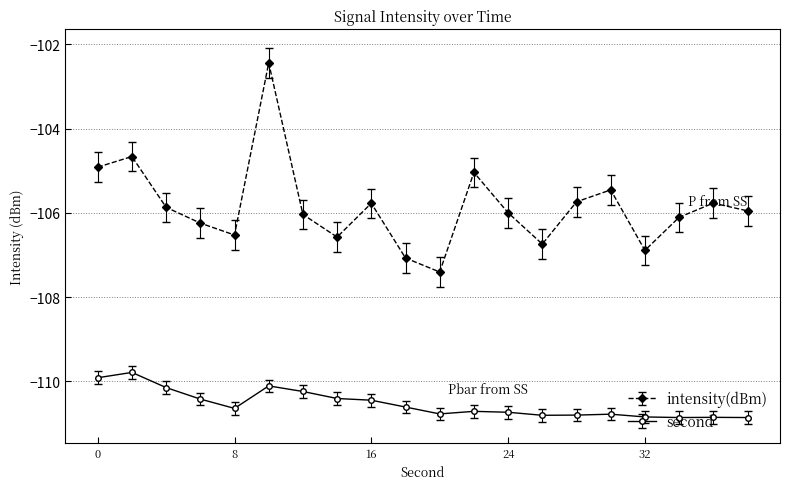

What is the value of the second point at the 14th from the left?

-110.8